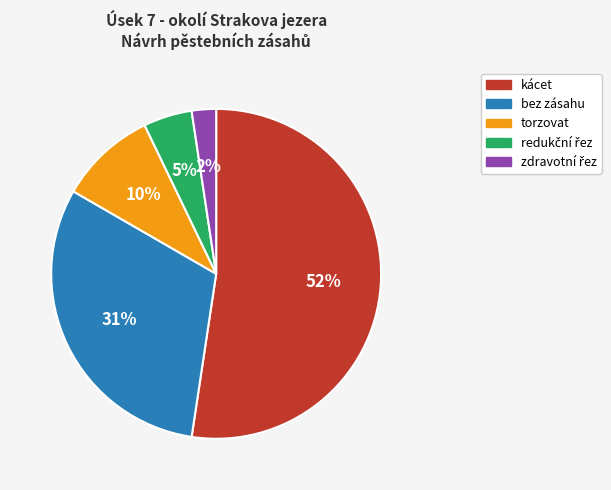

Which category has the biggest portion of the pie?

kácet